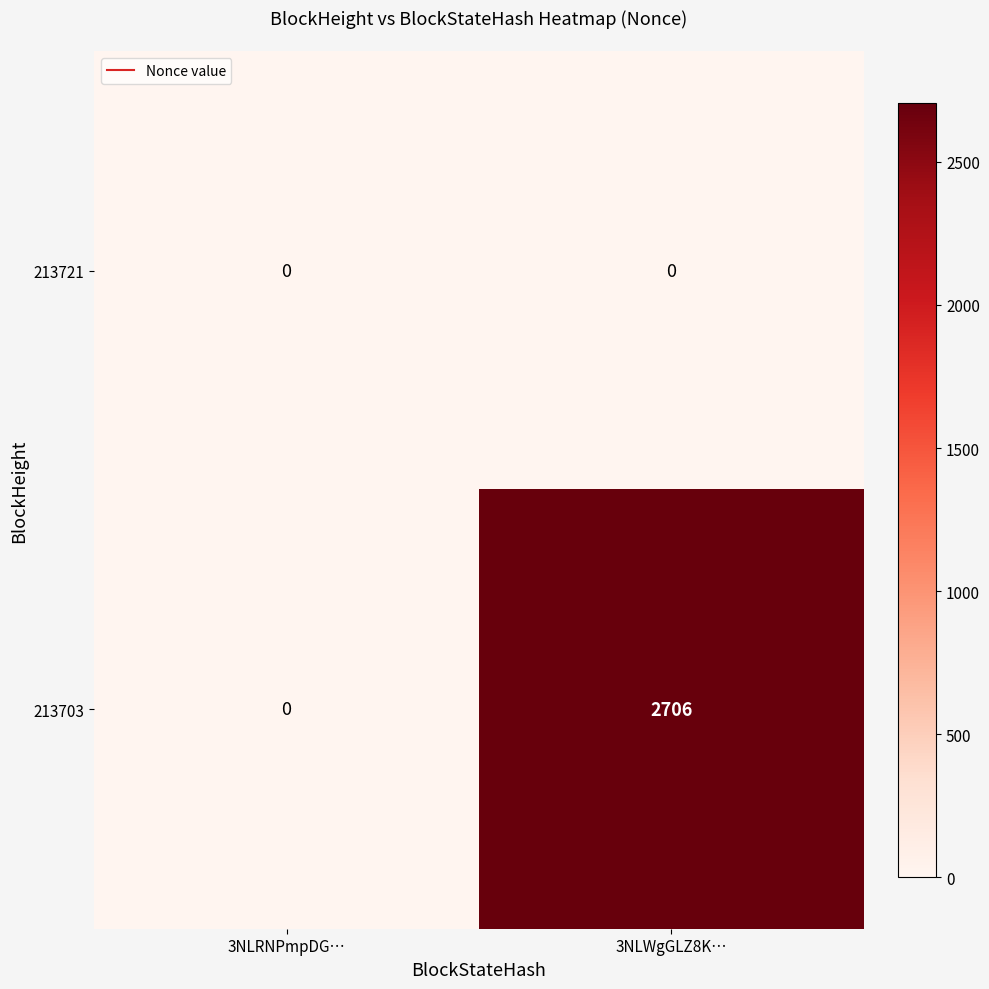

The value of 213703 at 3NLWgGLZ8K… is 1585. True or false?

False